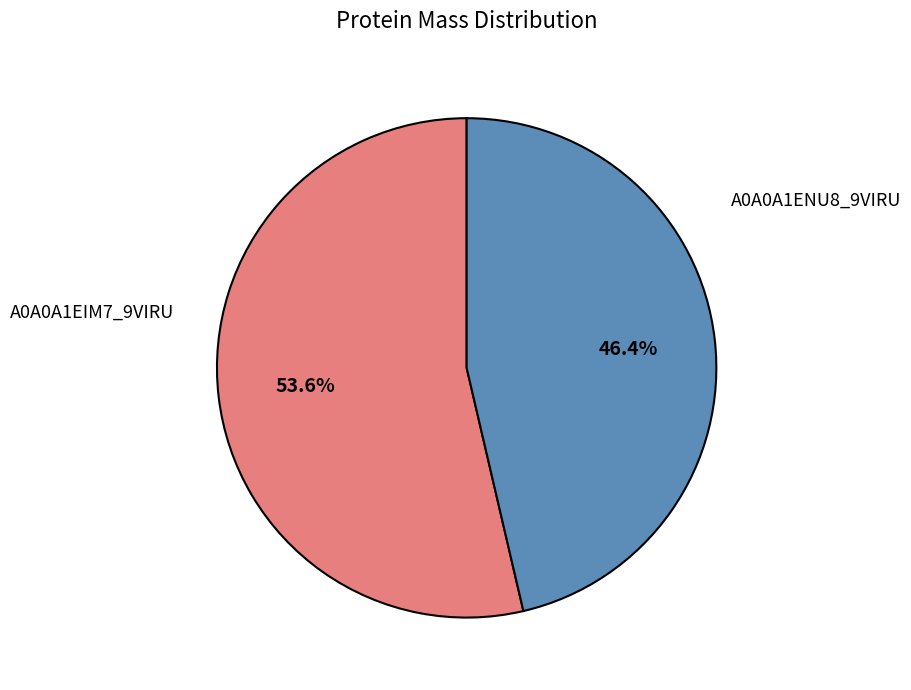

What is the total percentage of A0A0A1ENU8_9VIRU and A0A0A1EIM7_9VIRU?

100.0%